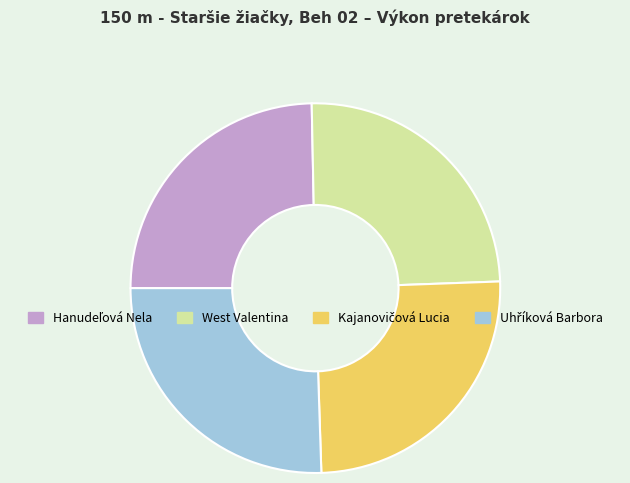

Is West Valentina the majority of the pie?

No